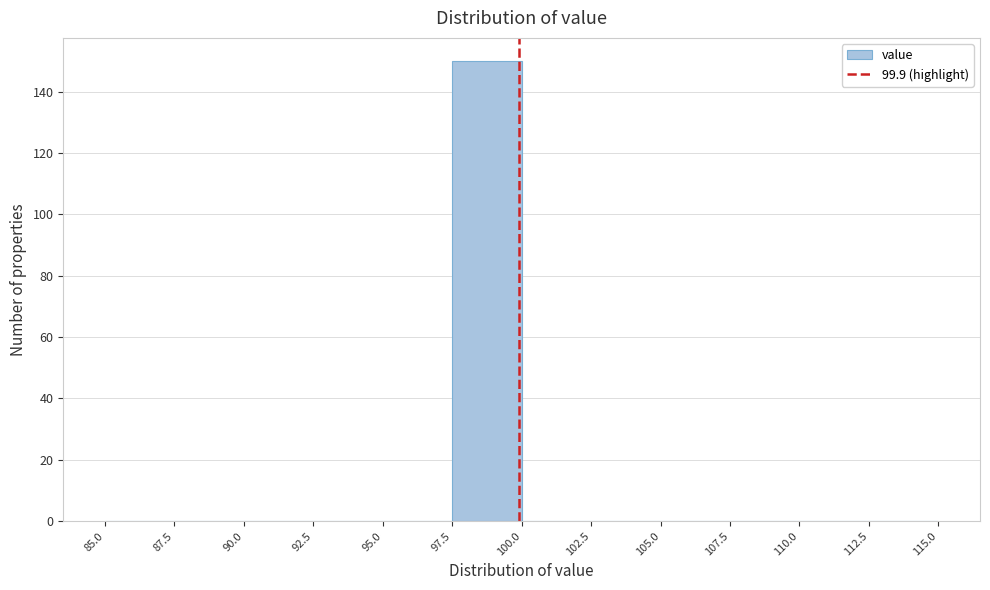

Reading left to right, transcribe this chart: for each bar, give the range it covers on the x-axis and its height. The values are not printed on the chart, so give them approximately, as read against the axis.

85.0 to 87.5: 0
87.5 to 90.0: 0
90.0 to 92.5: 0
92.5 to 95.0: 0
95.0 to 97.5: 0
97.5 to 100.0: 150
100.0 to 102.5: 0
102.5 to 105.0: 0
105.0 to 107.5: 0
107.5 to 110.0: 0
110.0 to 112.5: 0
112.5 to 115.0: 0